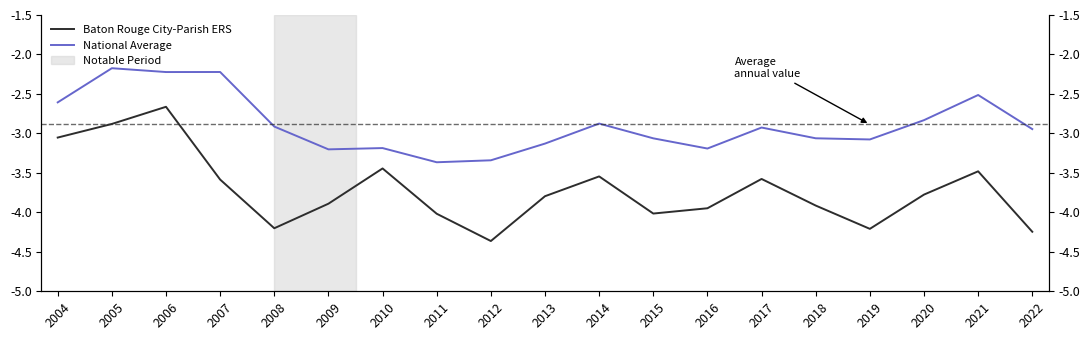

How many data points in Baton Rouge City-Parish ERS are less than -3?

17